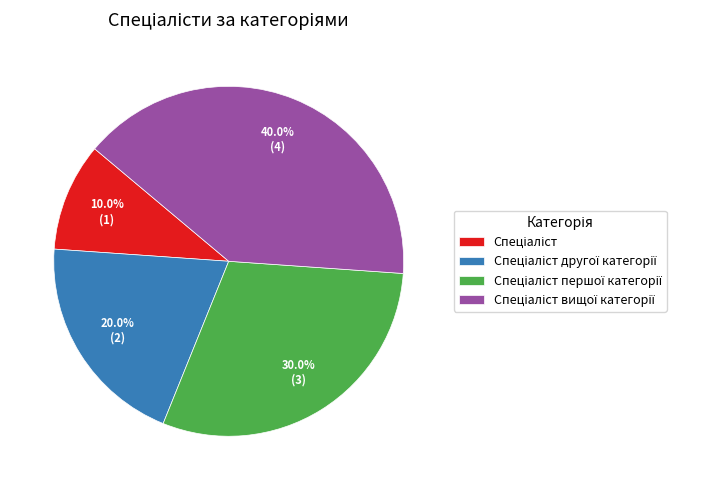

Is there any slice that represents more than half of the pie?

No